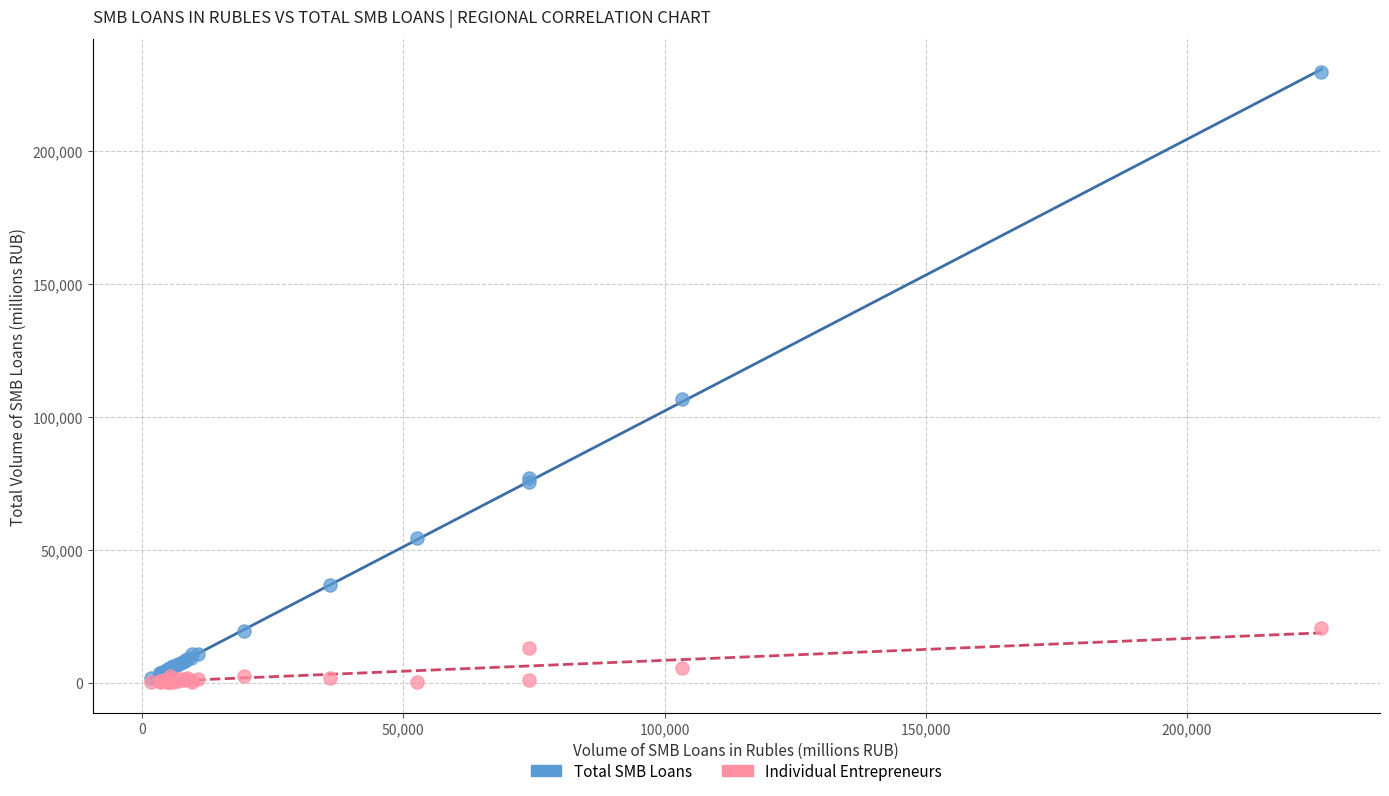

In the Total SMB Loans series, what Y value is closest to 115779?

106586